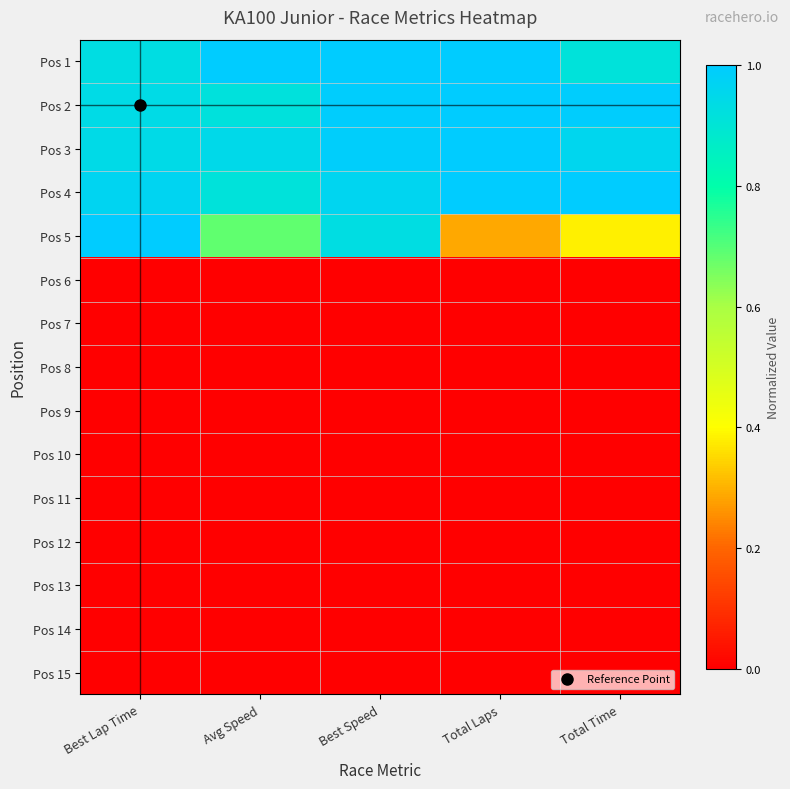

Which series has the largest total across all categories?

Pos 1